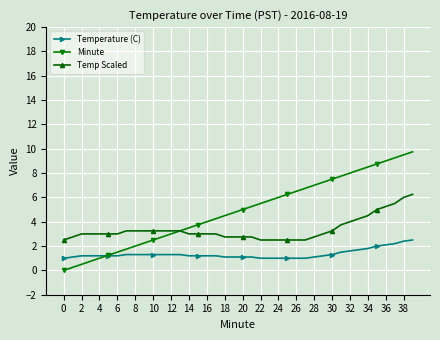

True or false: Temp Scaled and Temperature (C) intersect in this chart.

False